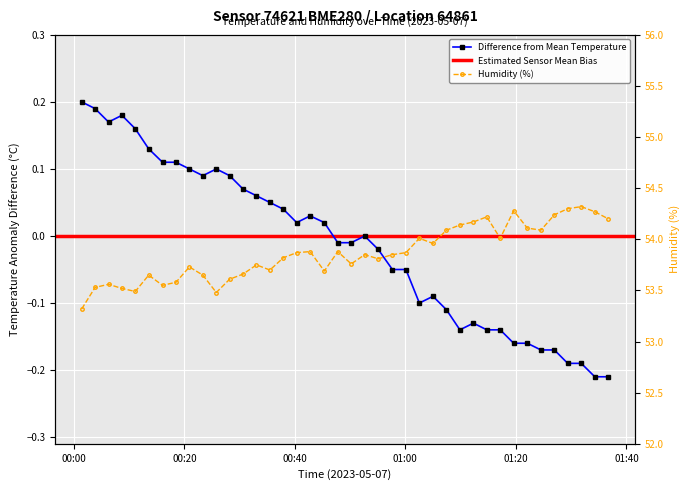

Is the value of humidity at 00:20 greater than the value of temperature at 14?

Yes